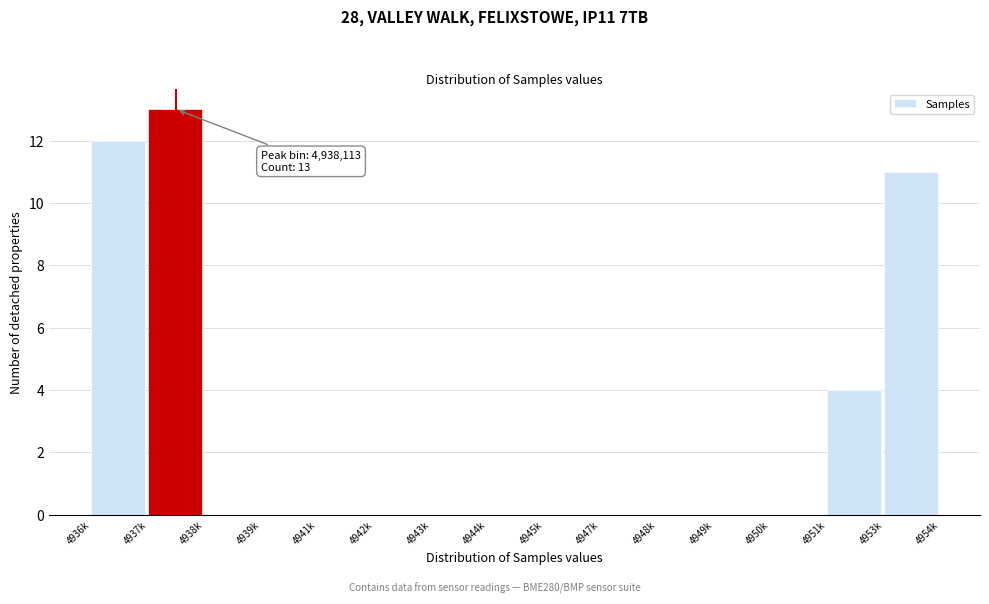

Reading left to right, transcribe all the data shown in this chart.

4936k=12	4937k=13	4938k=0	4939k=0	4941k=0	4942k=0	4943k=0	4944k=0	4945k=0	4947k=0	4948k=0	4949k=0	4950k=0	4951k=4	4953k=11